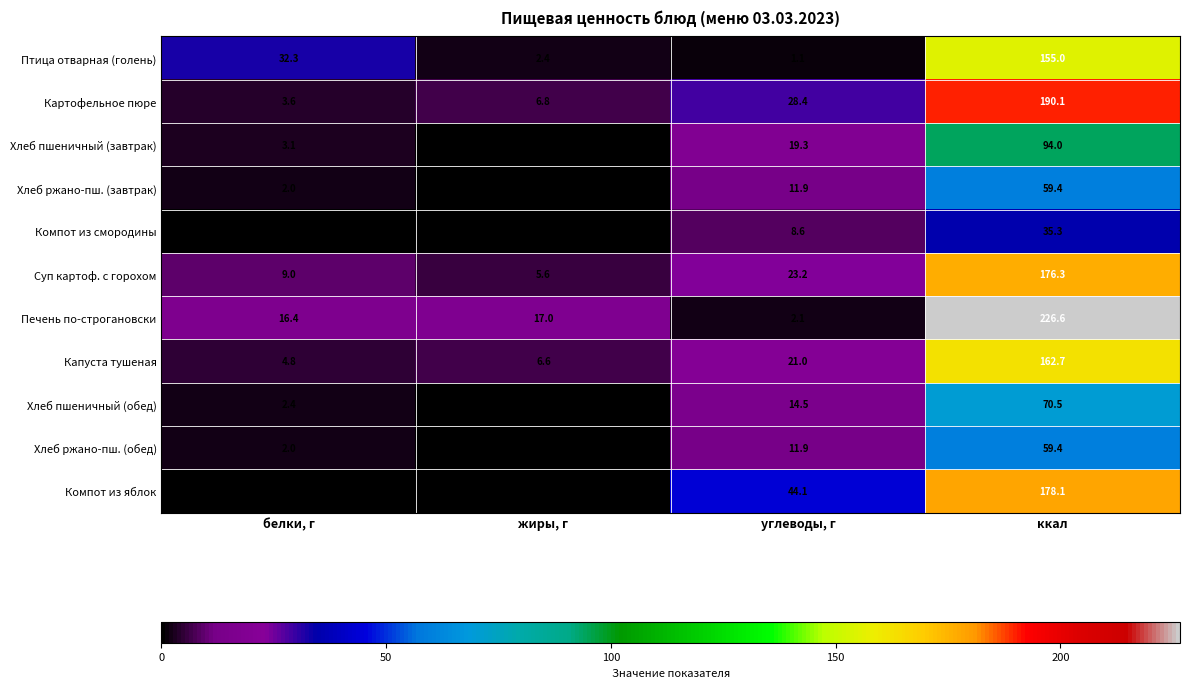

What is the highest value of the Компот из смородины series?

35.3